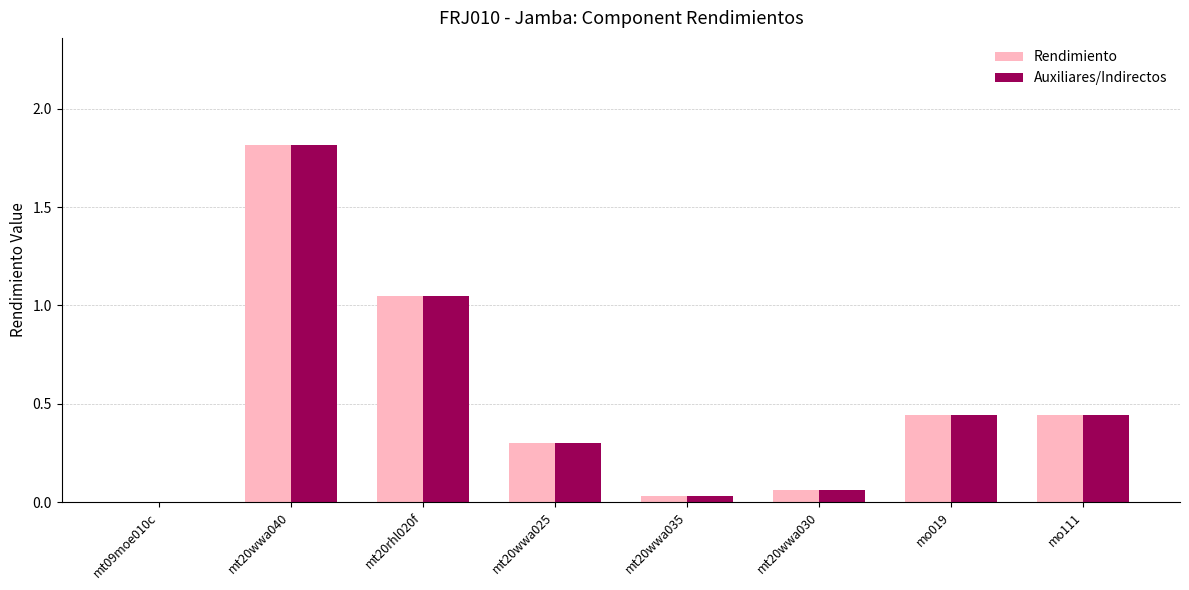

The Auxiliares/Indirectos series shows 0.3 at mt20wwa025. True or false?

True